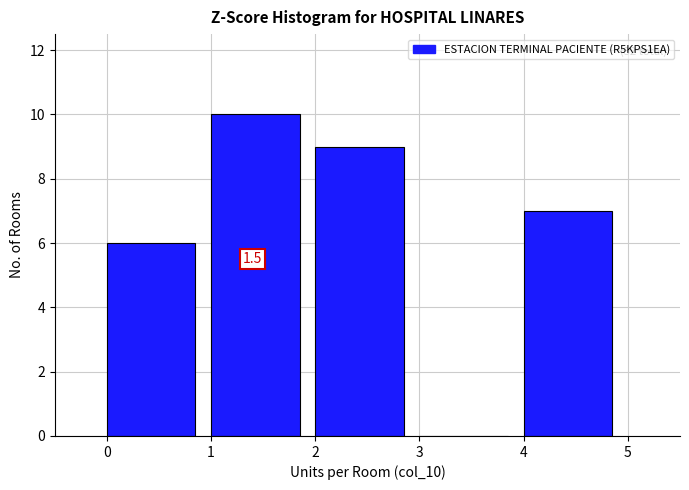

Which range on the x-axis has the tallest bar?

1 to 2